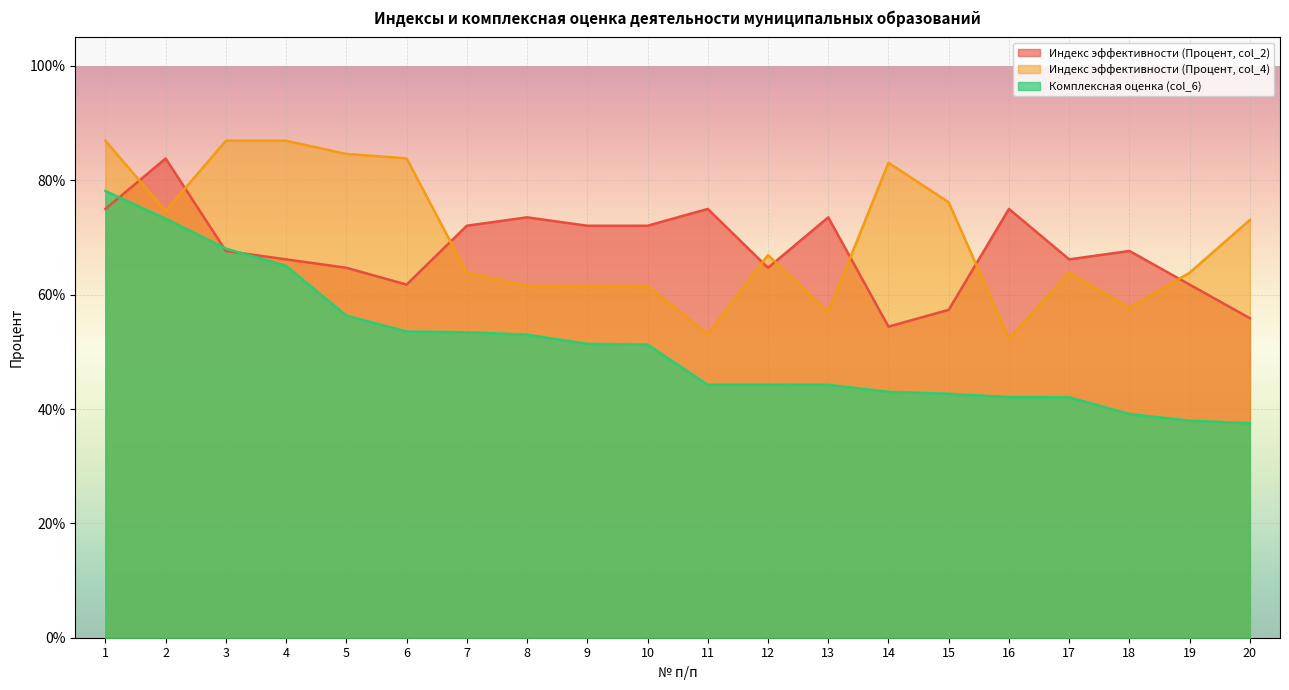

The value of Индекс эффективности (Процент, col_2) at 8 is 73.5. True or false?

True